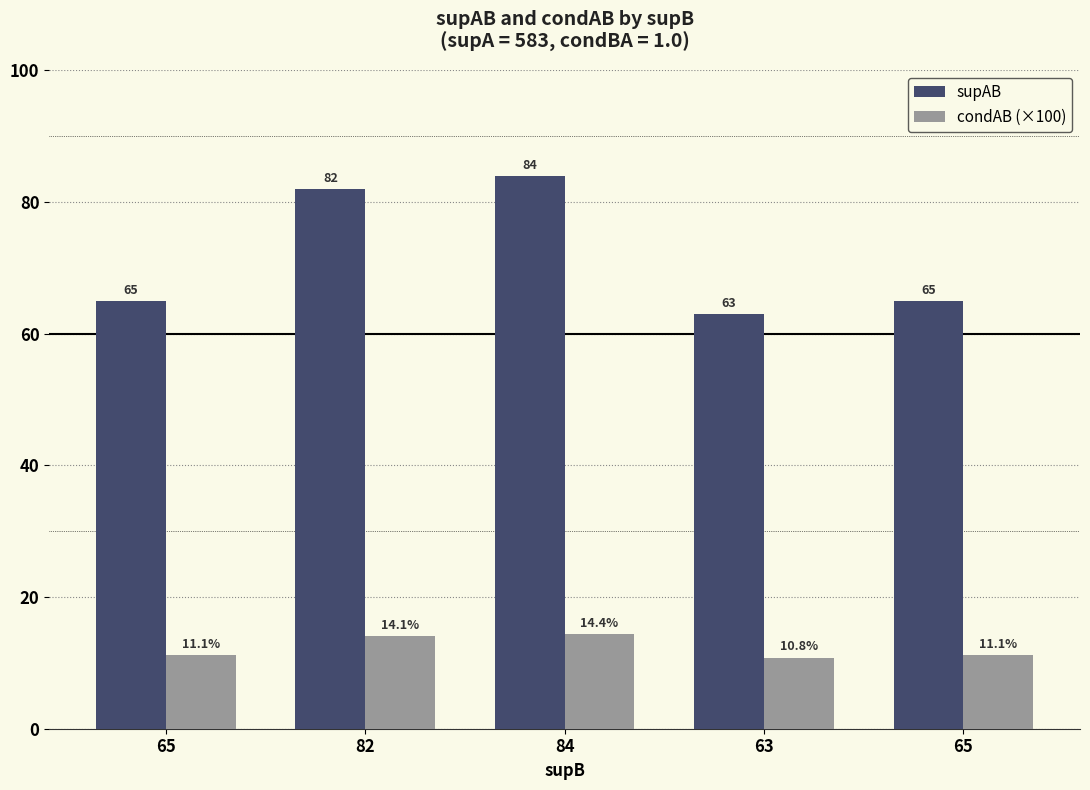

What is the sum of the condAB (×100) values at 84 and 63?

25.2